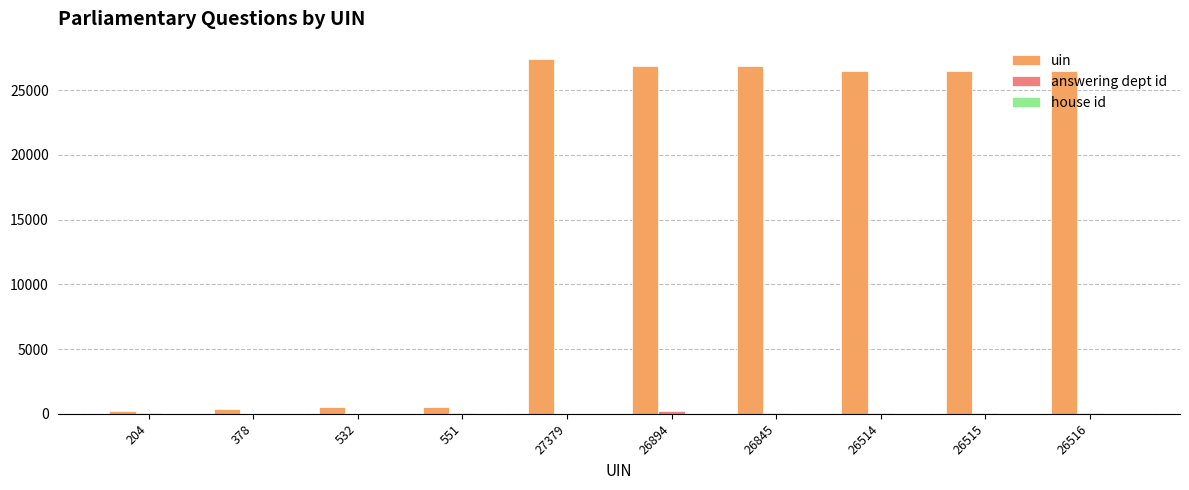

Which series has the largest total across all categories?

uin